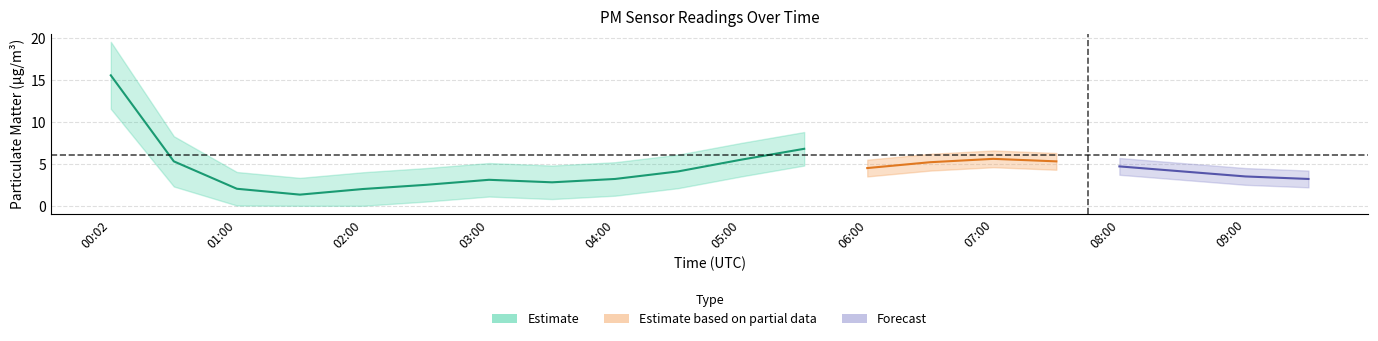

What is the value of the P2 point at the 14th from the left?

5.2